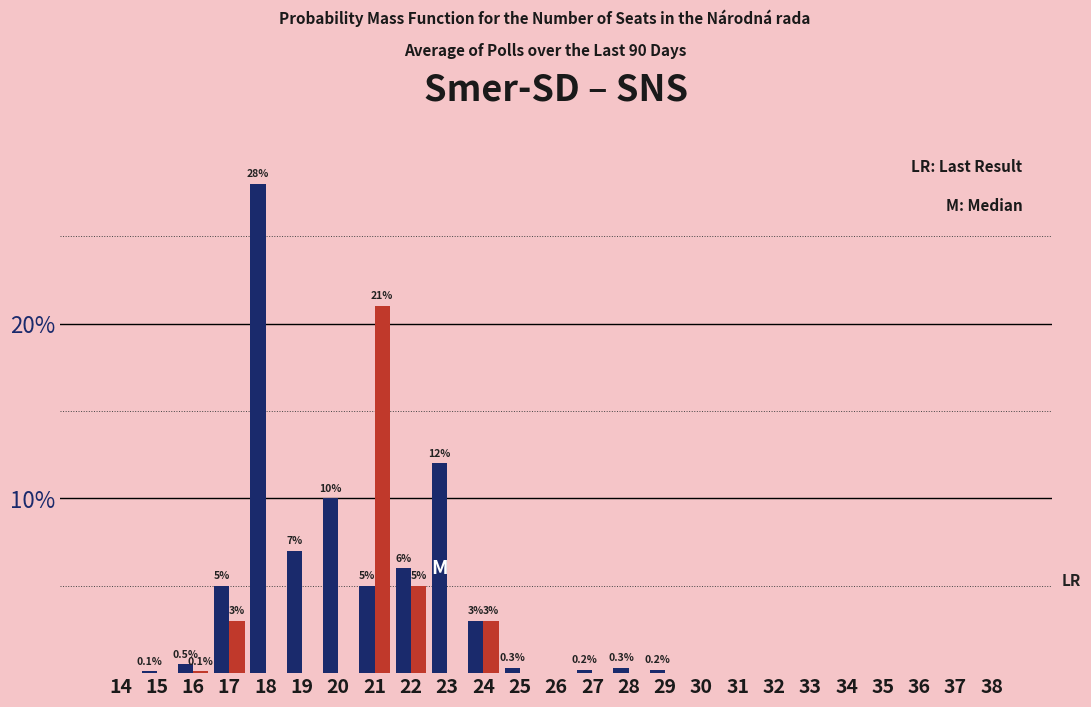

At which category is the sum across all series the highest?

18